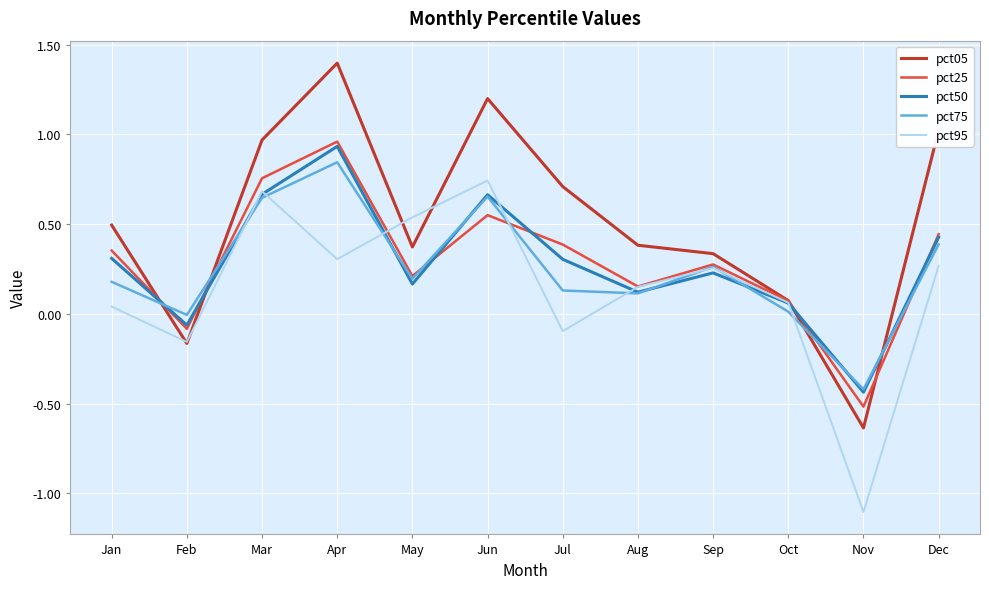

Rank the series by their maximum value, from lowest to highest.

pct95, pct75, pct50, pct25, pct05